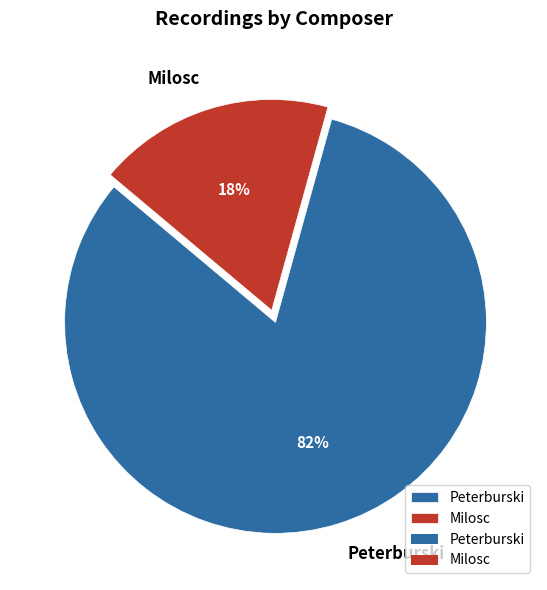

Is it true that Peterburski is 23% of the pie?

False